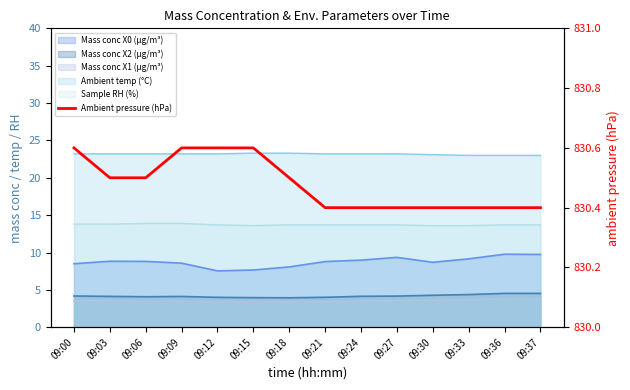

Count the number of categories in the chart.

14